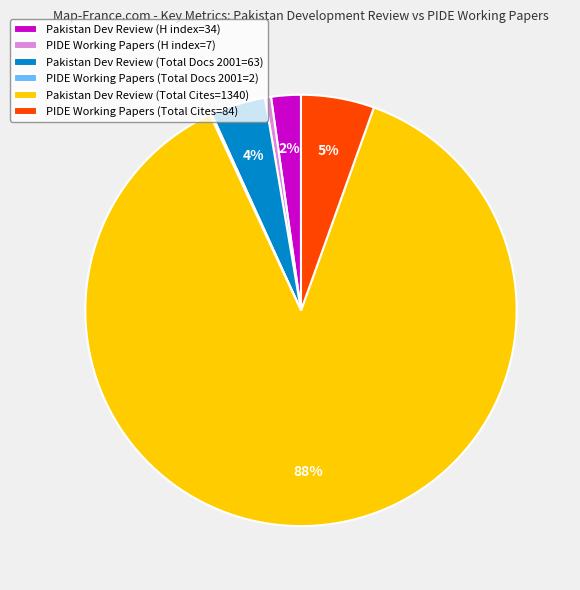

Is it true that PIDE Working Papers (H index=7) is 0% of the pie?

True